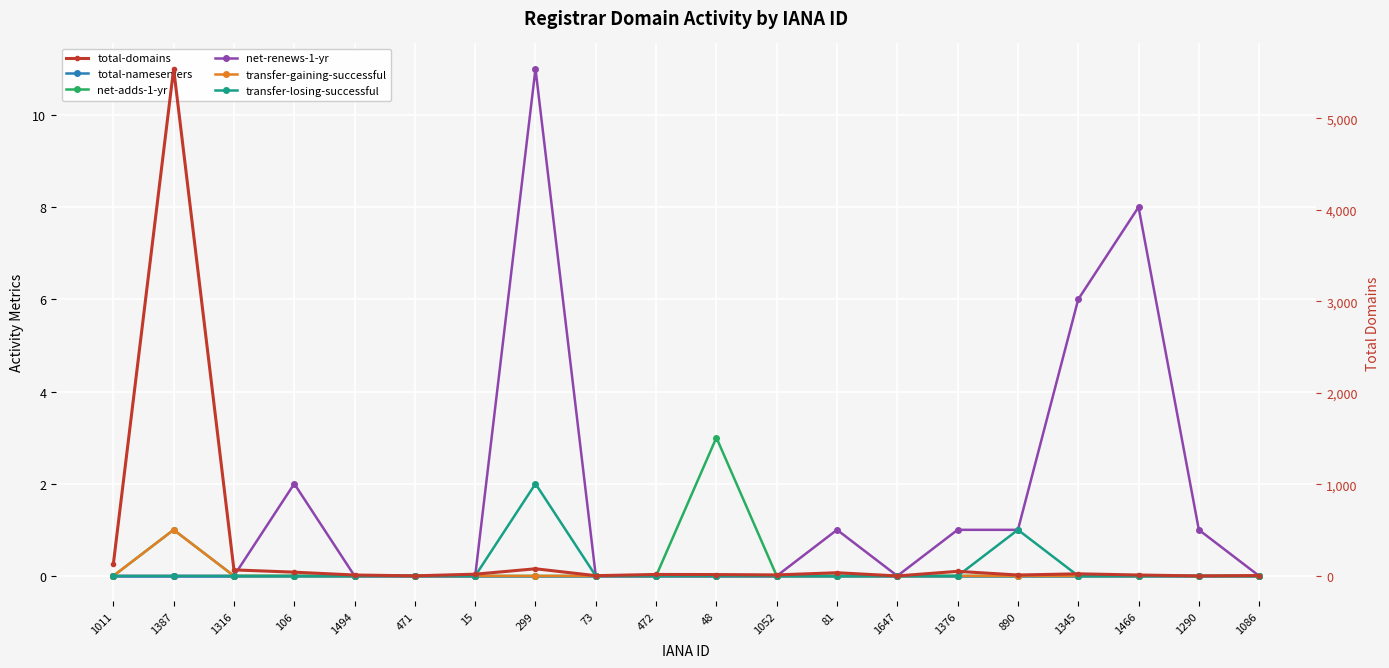

At which category is the sum across all series the highest?

1387